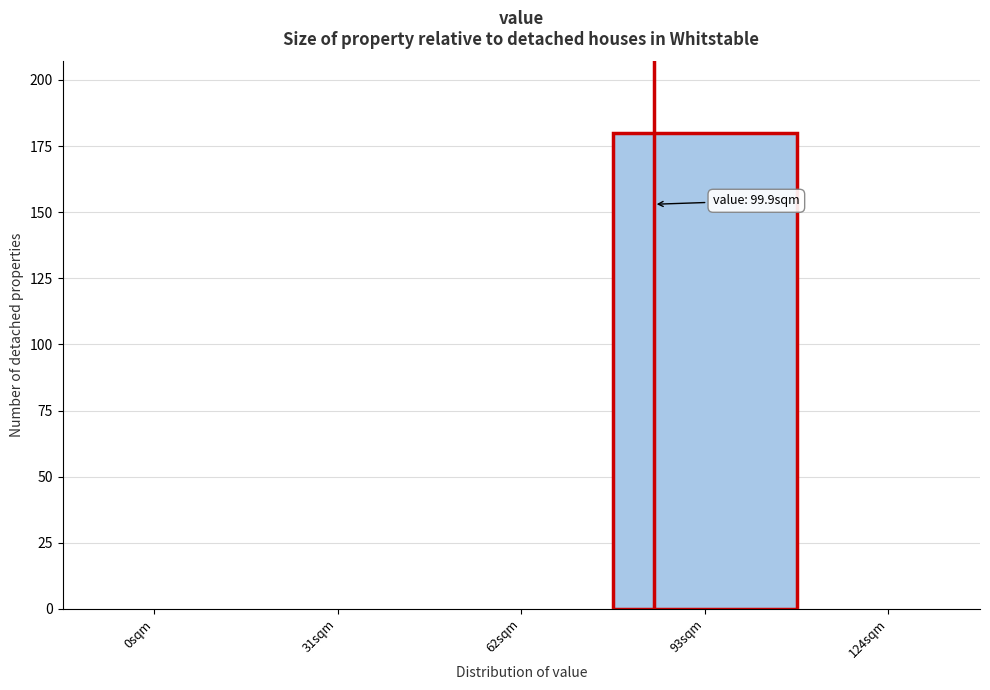

Reading left to right, what are all the values shown in this chart?

0sqm=0	31sqm=0	62sqm=0	93sqm=180	124sqm=0